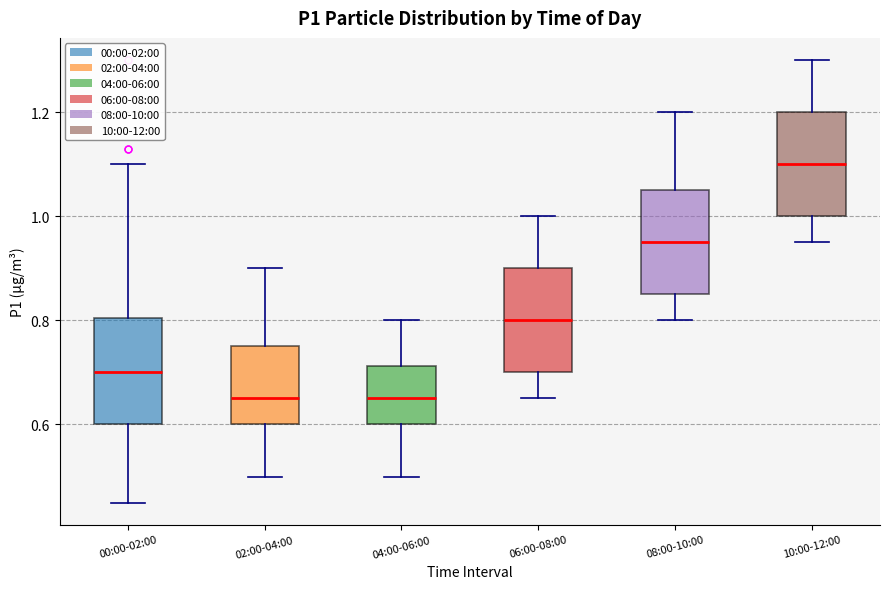

Reading left to right, read every box against the y-axis: the position of its median line, the range the box covers, and the ends of its whiskers. The values are not printed on the chart, so give them approximately, as read against the axis.

00:00-02:00: median 0.70, box 0.60 to 0.80, whiskers 0.46 to 1.10
02:00-04:00: median 0.66, box 0.60 to 0.76, whiskers 0.50 to 0.90
04:00-06:00: median 0.66, box 0.60 to 0.72, whiskers 0.50 to 0.80
06:00-08:00: median 0.80, box 0.70 to 0.90, whiskers 0.66 to 1.00
08:00-10:00: median 0.96, box 0.86 to 1.06, whiskers 0.80 to 1.20
10:00-12:00: median 1.10, box 1.00 to 1.20, whiskers 0.96 to 1.30